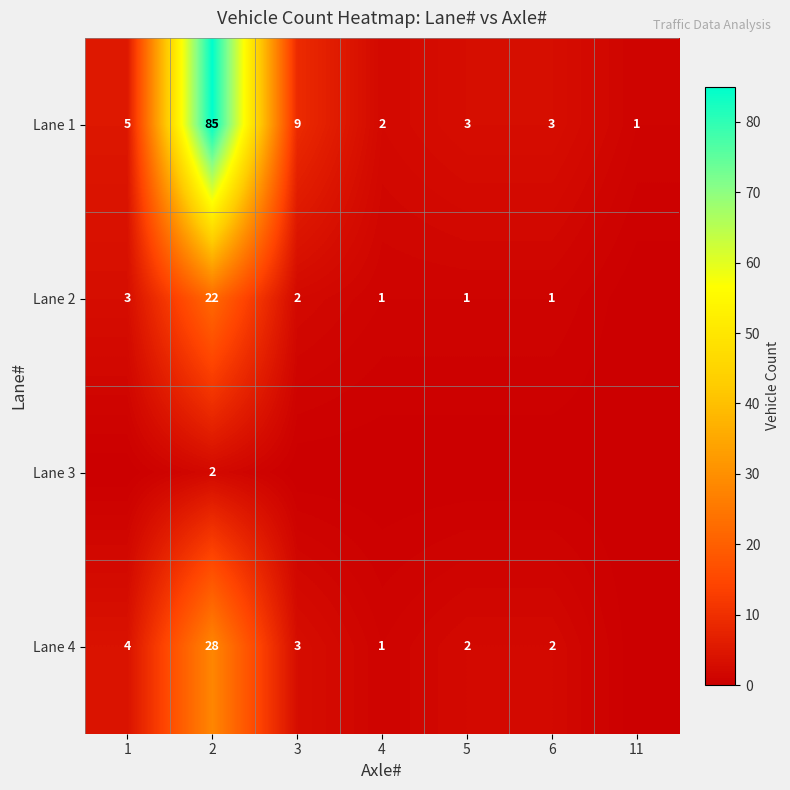

True or false: Lane 2 has a value of 14 at 2.

False